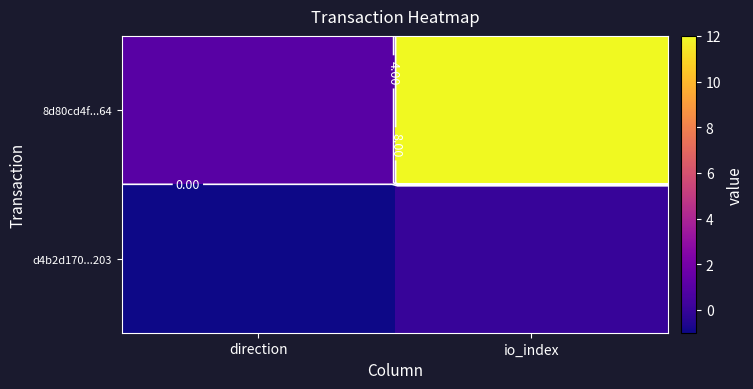

Between direction and io_index, which is larger?

io_index